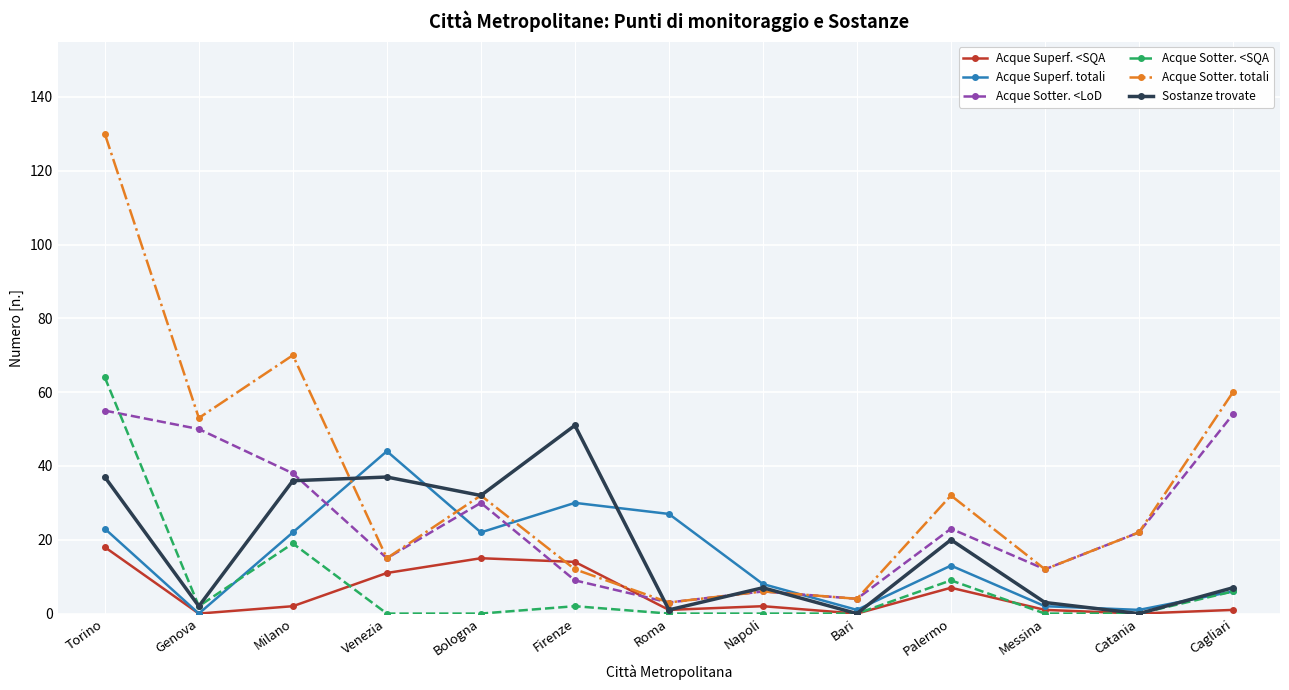

Which category has the highest value in the Sostanze trovate series?

Firenze